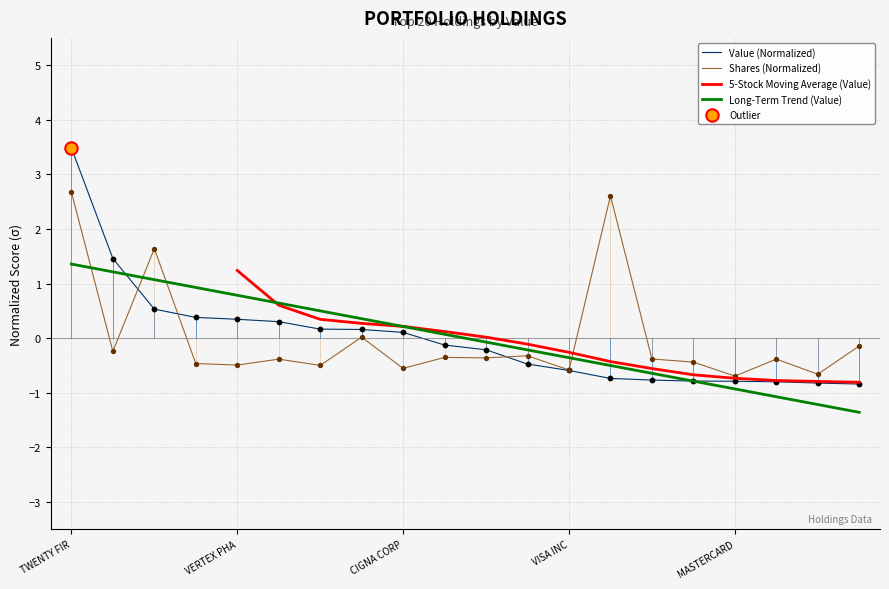

The Long-Term Trend (Value) series shows 0.7 at TWENTY FIR. True or false?

False